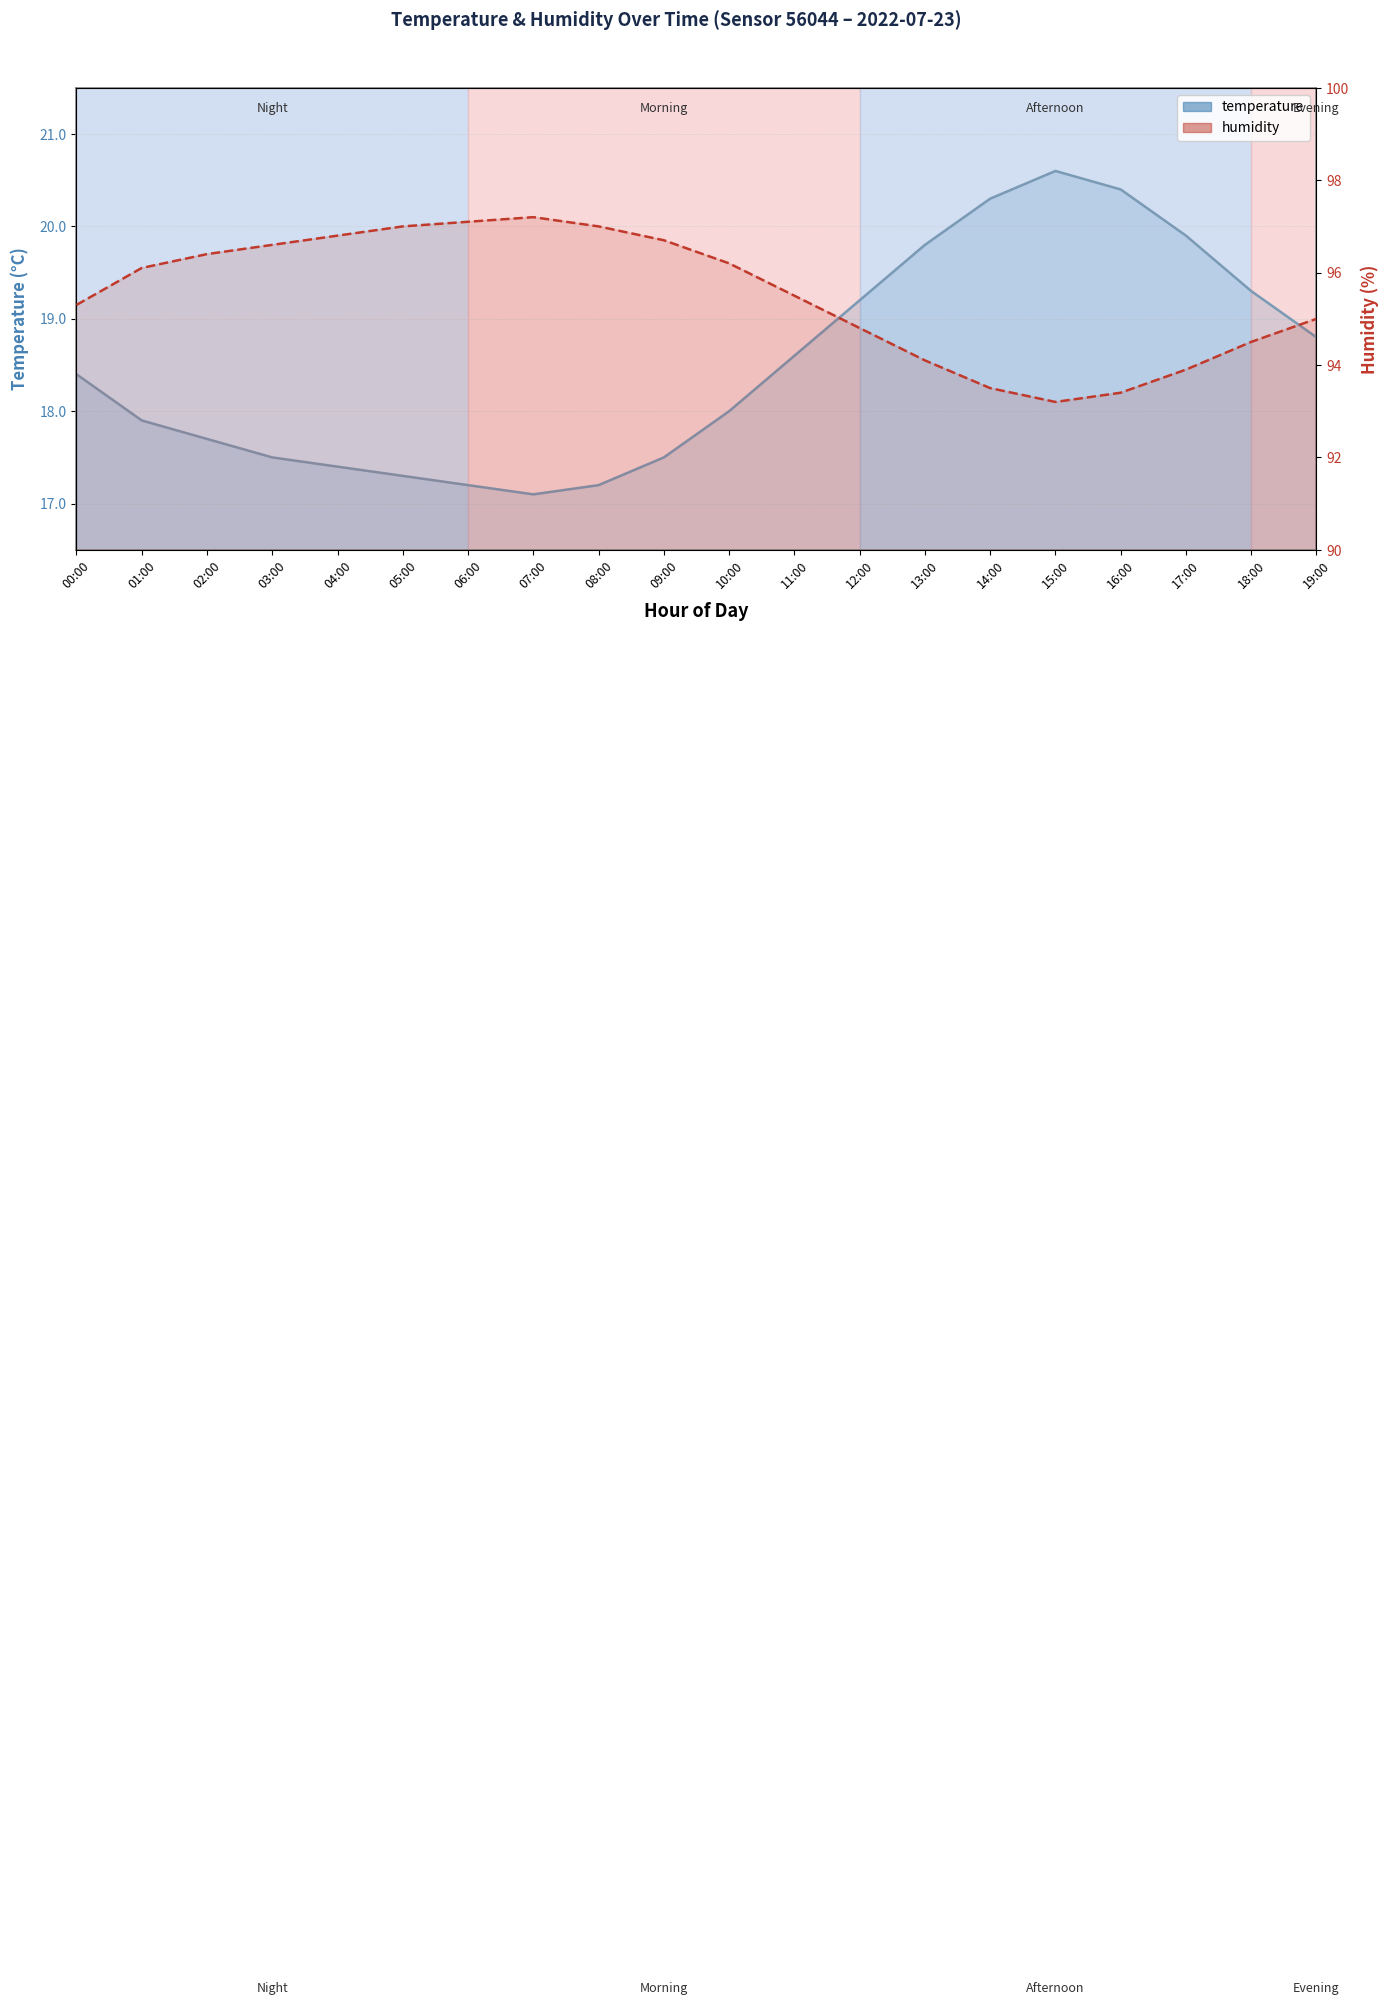

What value does the humidity series have at 10:00?

96.2